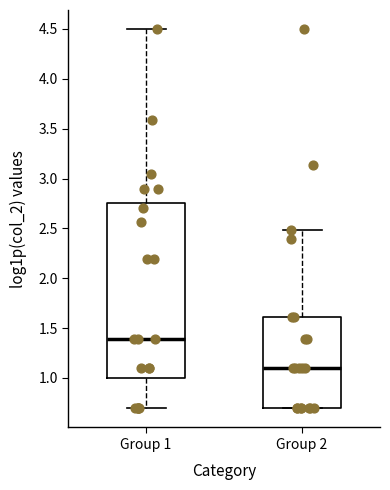

Reading left to right, read every box against the y-axis: the position of its median line, the range the box covers, and the ends of its whiskers. The values are not printed on the chart, so give them approximately, as read against the axis.

Group 1: median 1.40, box 1.00 to 2.75, whiskers 0.70 to 4.50
Group 2: median 1.10, box 0.70 to 1.60, whiskers 0.70 to 2.50